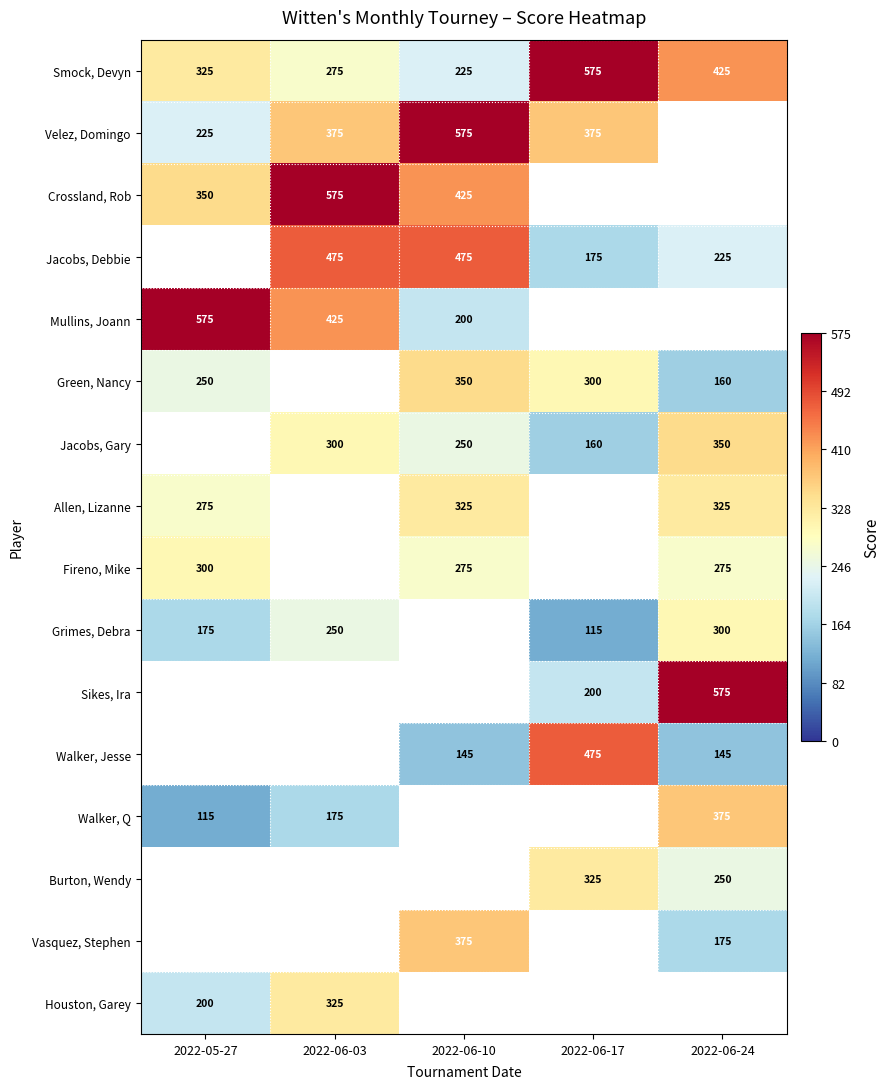

True or false: Fireno, Mike has a value of 300 at 2022-05-27.

True